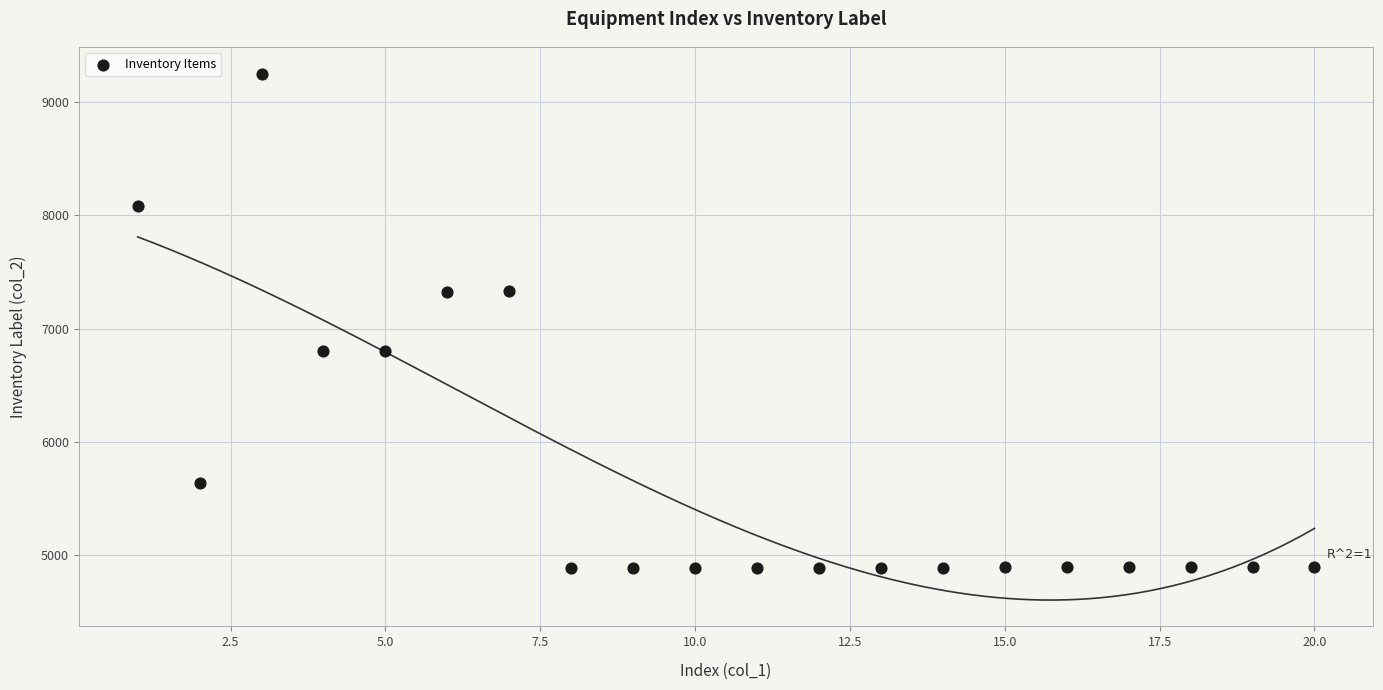

What is the range of Y values (max minus min)?

4366